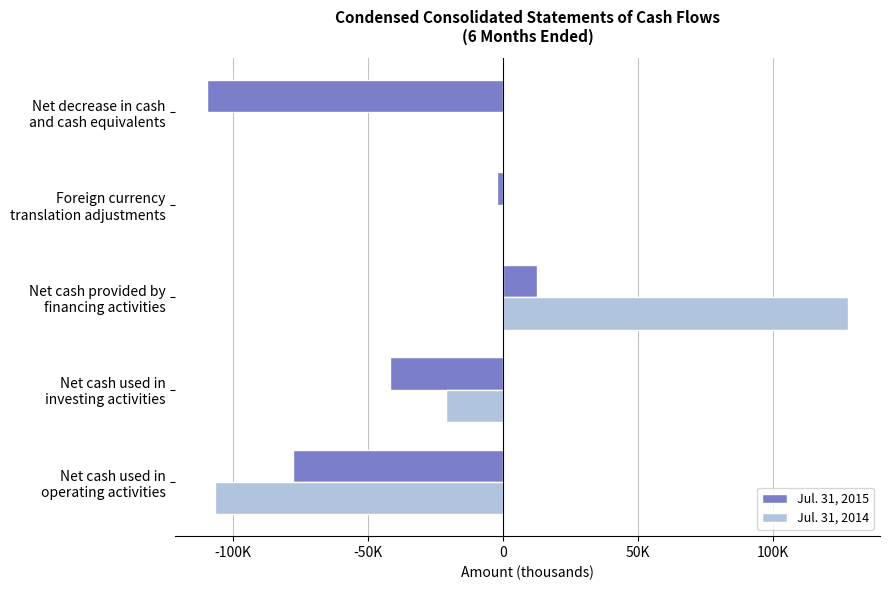

List the series in order of their peak value, highest first.

Jul. 31, 2014, Jul. 31, 2015